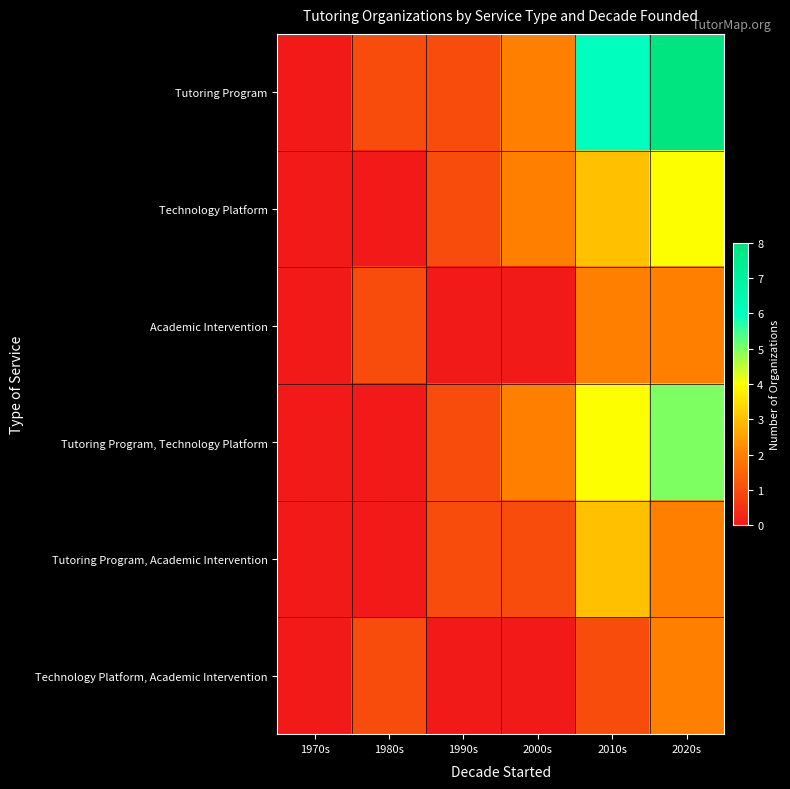

Reading left to right, list all the values displayed in this chart.

Tutoring Program: 1970s=0	1980s=1	1990s=1	2000s=2	2010s=6	2020s=8
Technology Platform: 1970s=0	1980s=0	1990s=1	2000s=2	2010s=3	2020s=4
Academic Intervention: 1970s=0	1980s=1	1990s=0	2000s=0	2010s=2	2020s=2
Tutoring Program, Technology Platform: 1970s=0	1980s=0	1990s=1	2000s=2	2010s=4	2020s=5
Tutoring Program, Academic Intervention: 1970s=0	1980s=0	1990s=1	2000s=1	2010s=3	2020s=2
Technology Platform, Academic Intervention: 1970s=0	1980s=1	1990s=0	2000s=0	2010s=1	2020s=2